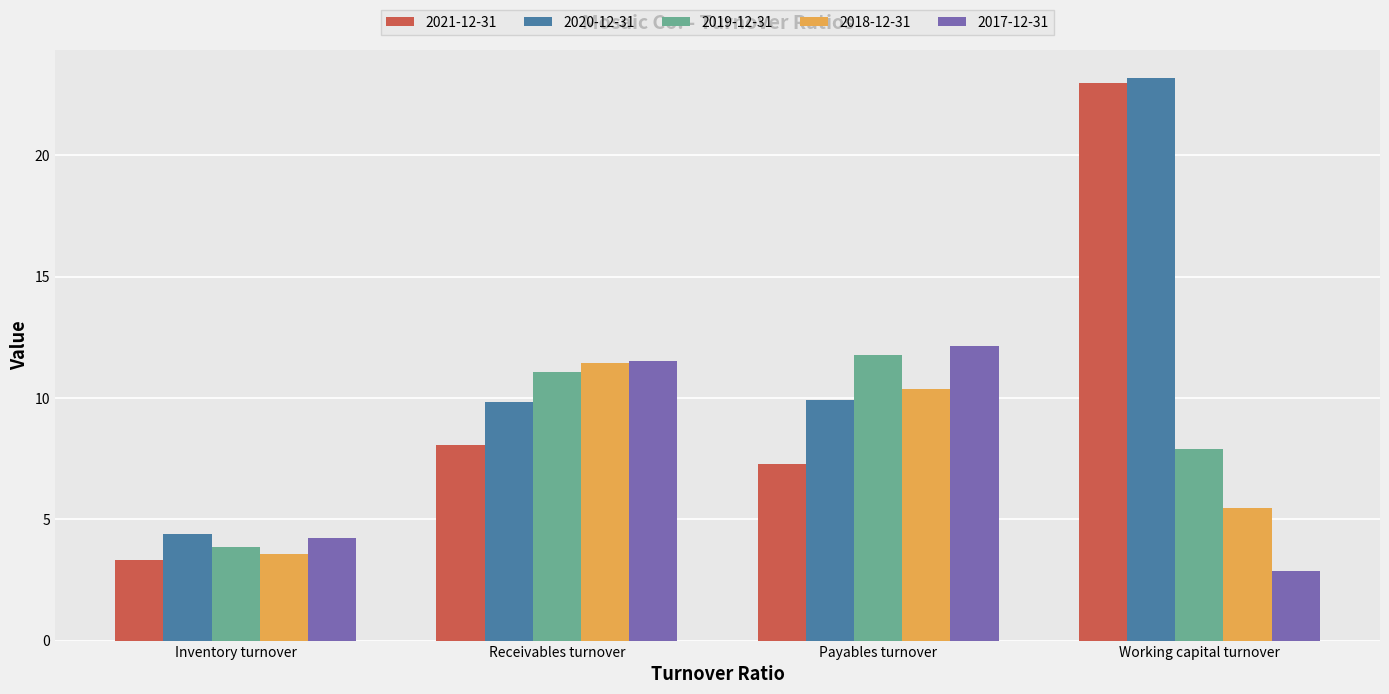

Which series has the largest total across all categories?

2020-12-31